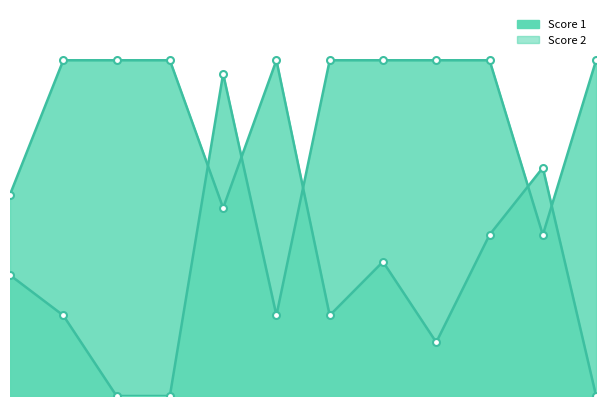

Which has a higher value, 3 or 8?

3